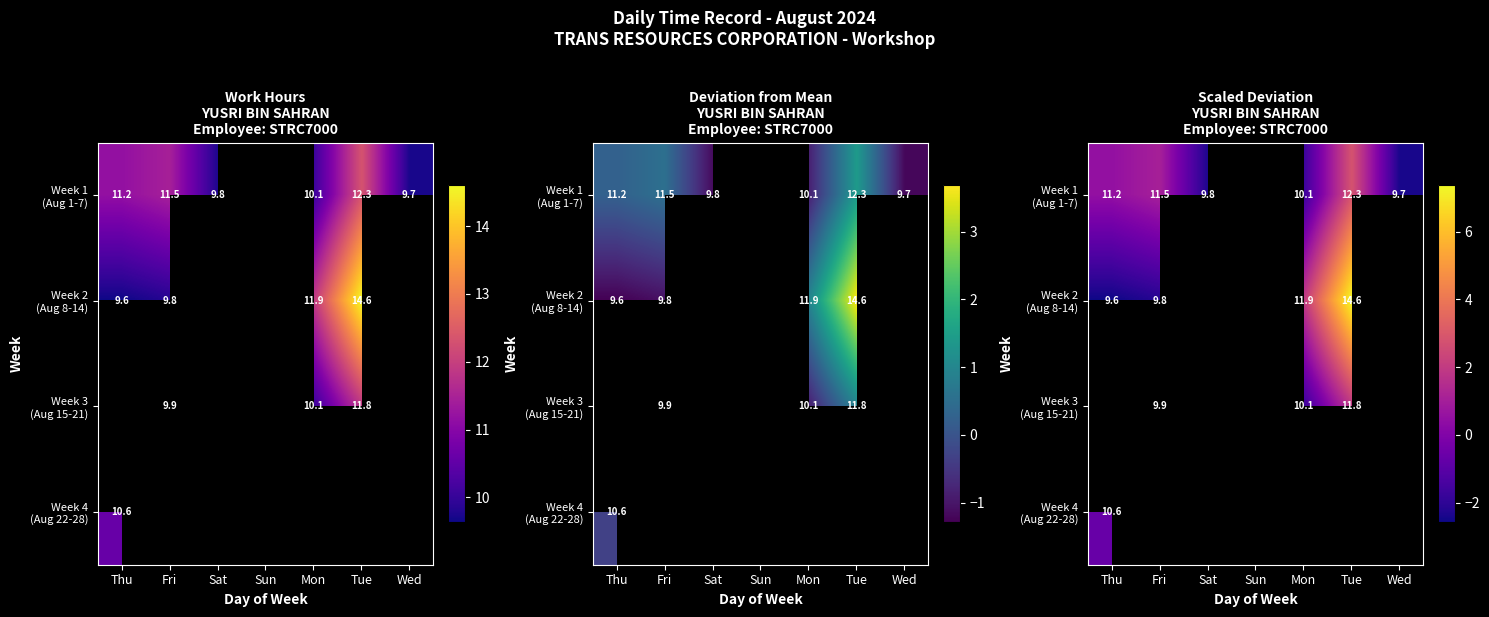

What is the smallest value displayed?

-2.6